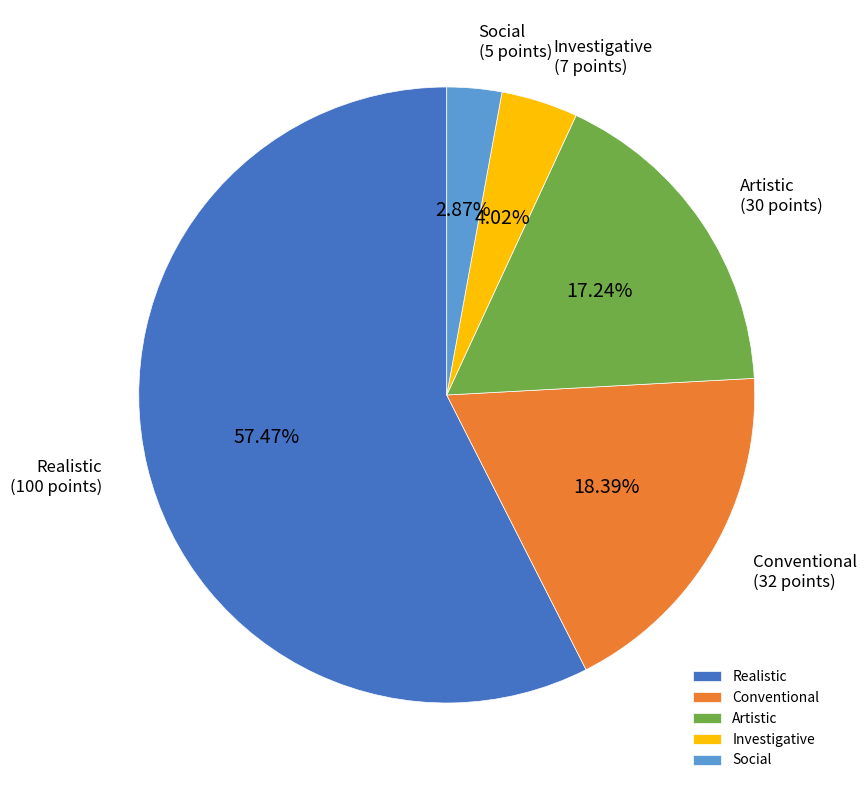

Rank the categories by value from highest to lowest.

Realistic, Conventional, Artistic, Investigative, Social